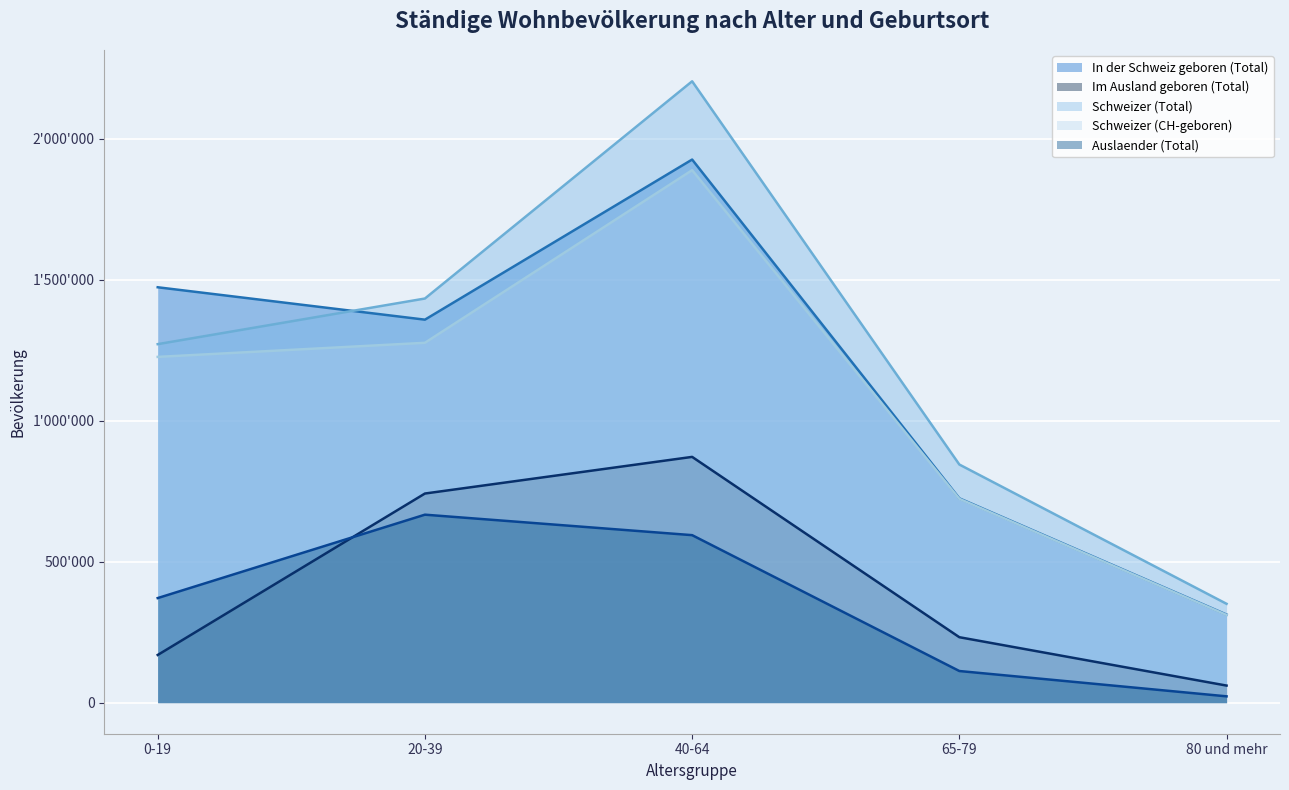

Rank the series at 65-79 from highest to lowest value.

Schweizer (Total), In der Schweiz geboren (Total), Schweizer (CH-geboren), Im Ausland geboren (Total), Auslaender (Total)